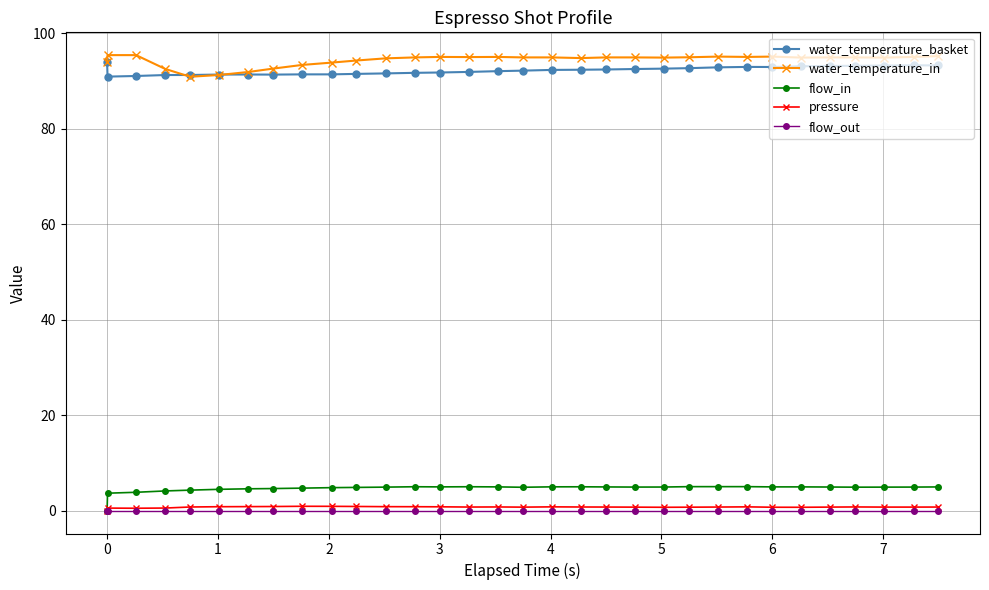

Does the chart have visible grid lines?

Yes